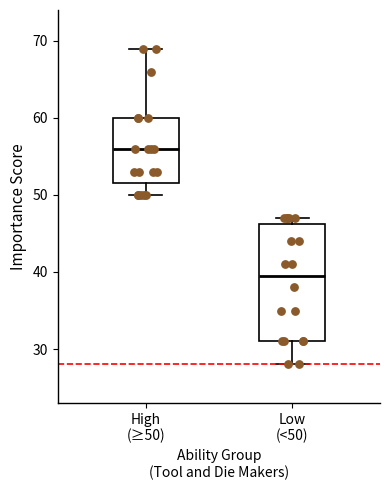

Which box is the tallest, from its lower edge to its upper edge?

Low (<50)